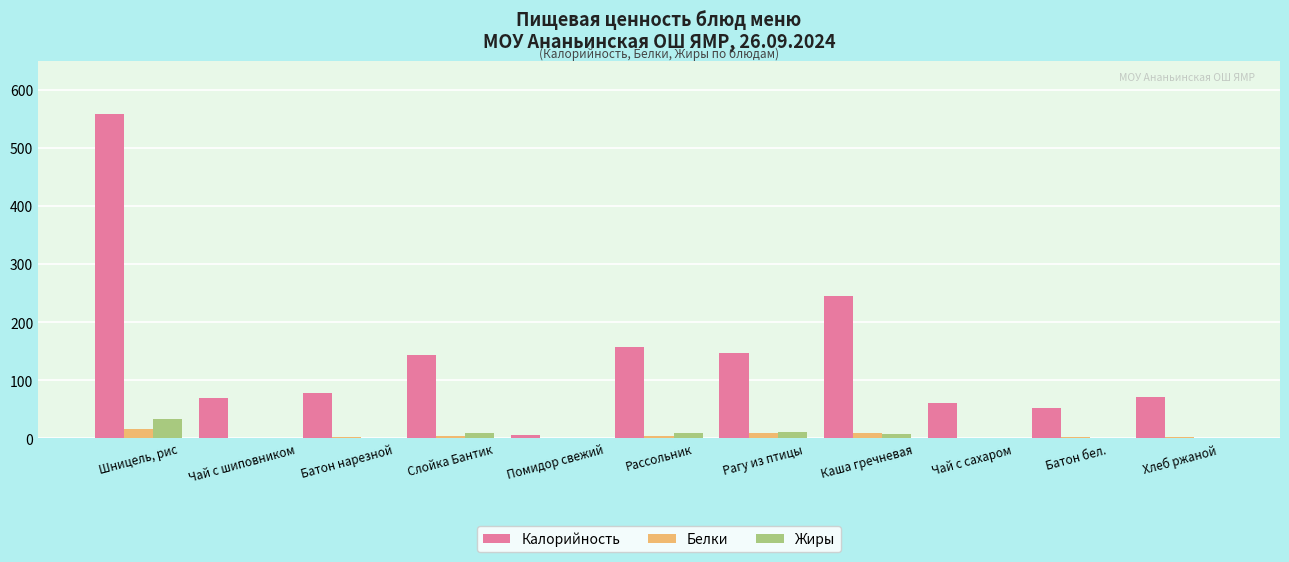

How many groups of bars are there?

11